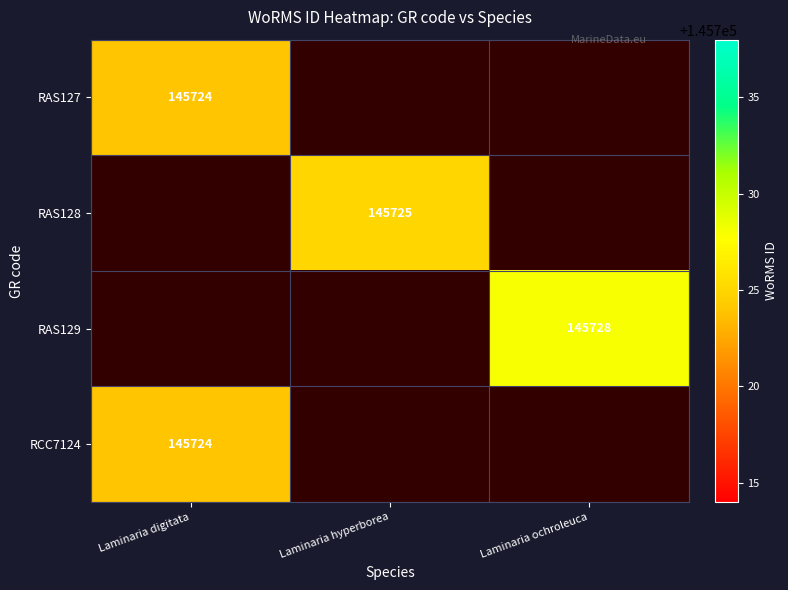

At how many categories does at least one series exceed 145727?

1